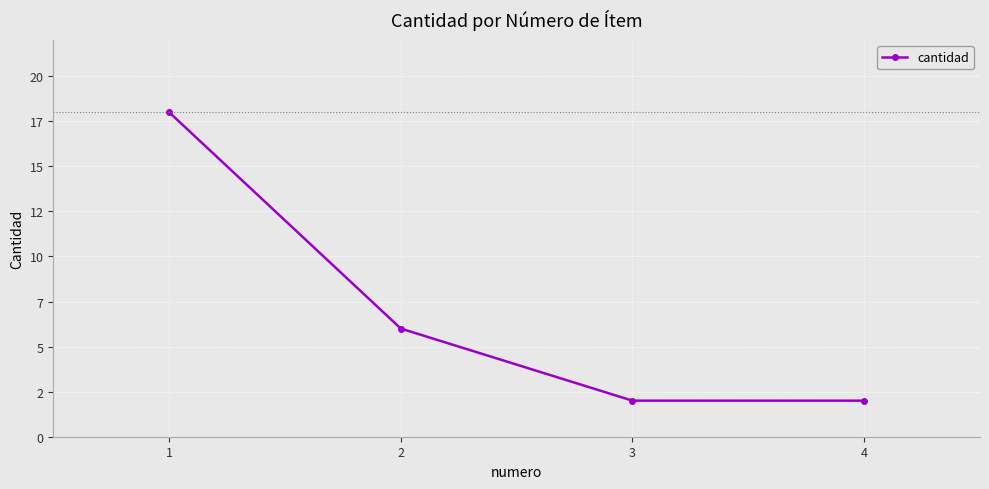

Rank the categories by value from lowest to highest.

3, 4, 2, 1